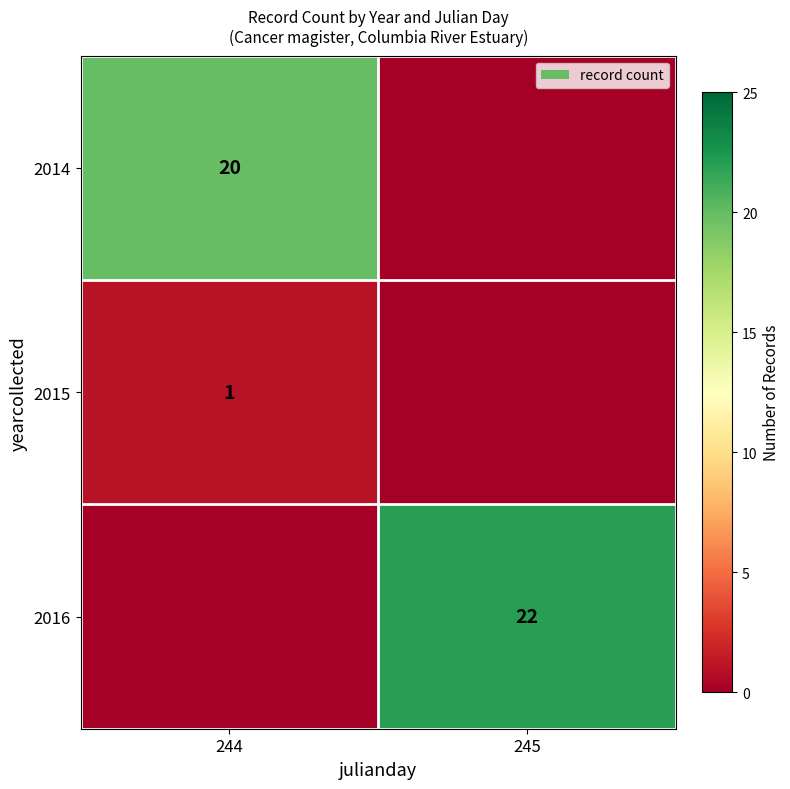

Is it true that 2016 equals 8 at 245?

False